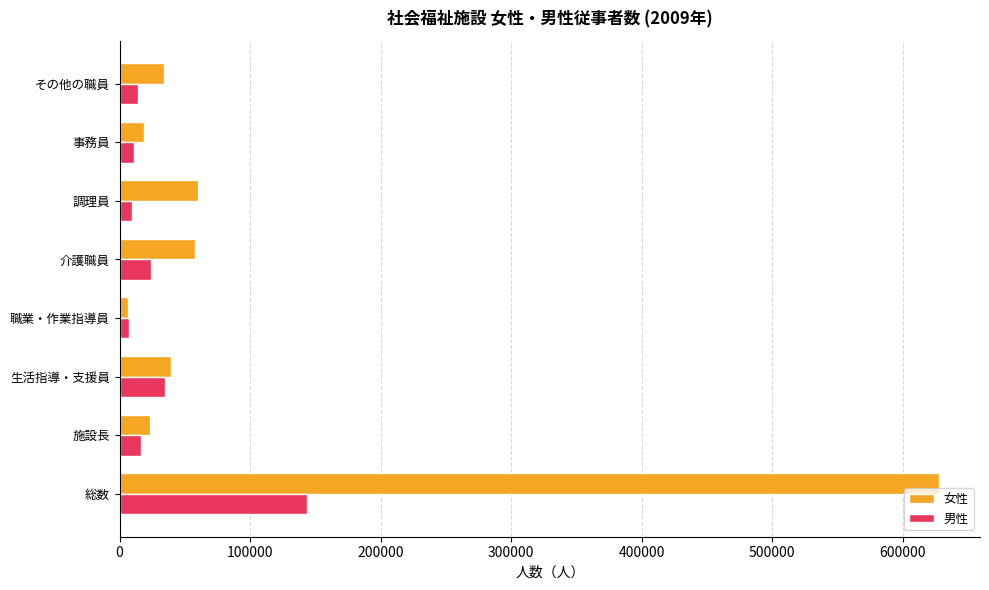

What is the lowest value of the 女性 series?

6593